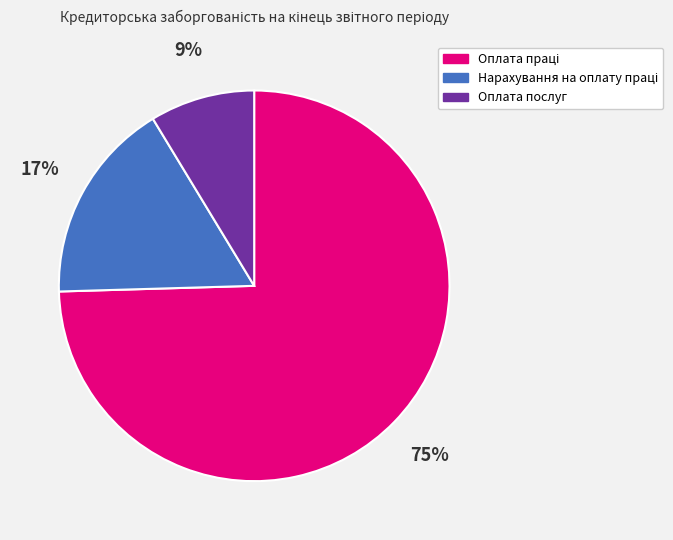

Which slice is the smallest?

Оплата послуг